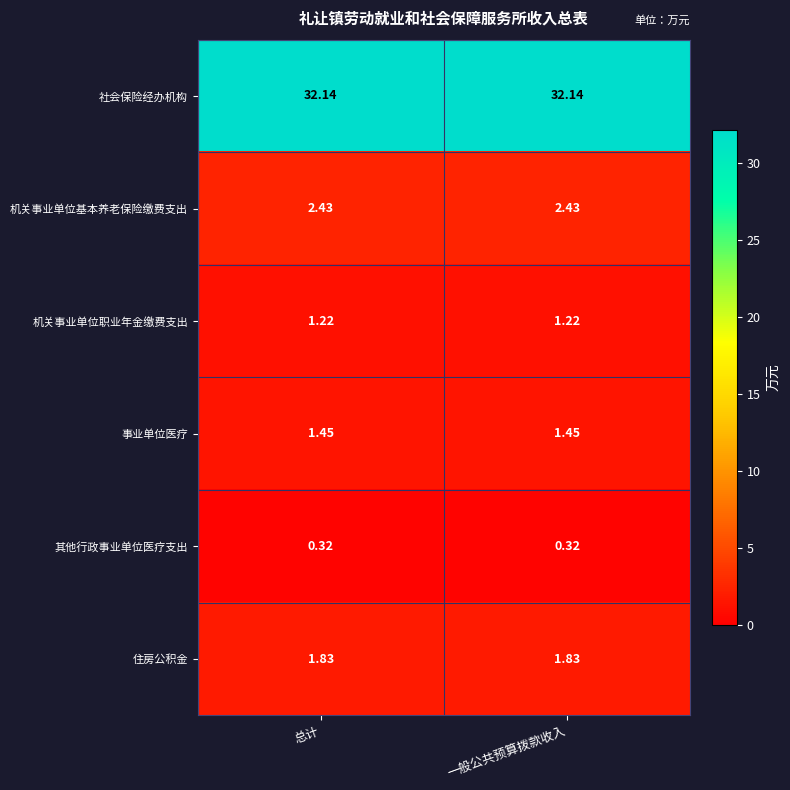

Is the value of 其他行政事业单位医疗支出 at 一般公共预算拨款收入 greater than the value of 事业单位医疗 at 总计?

No